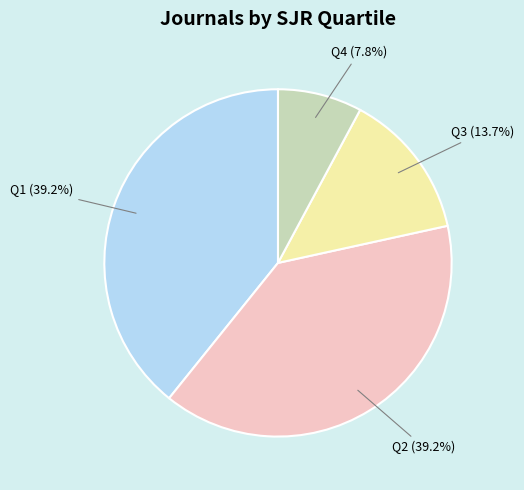

Is there any slice that represents more than half of the pie?

No